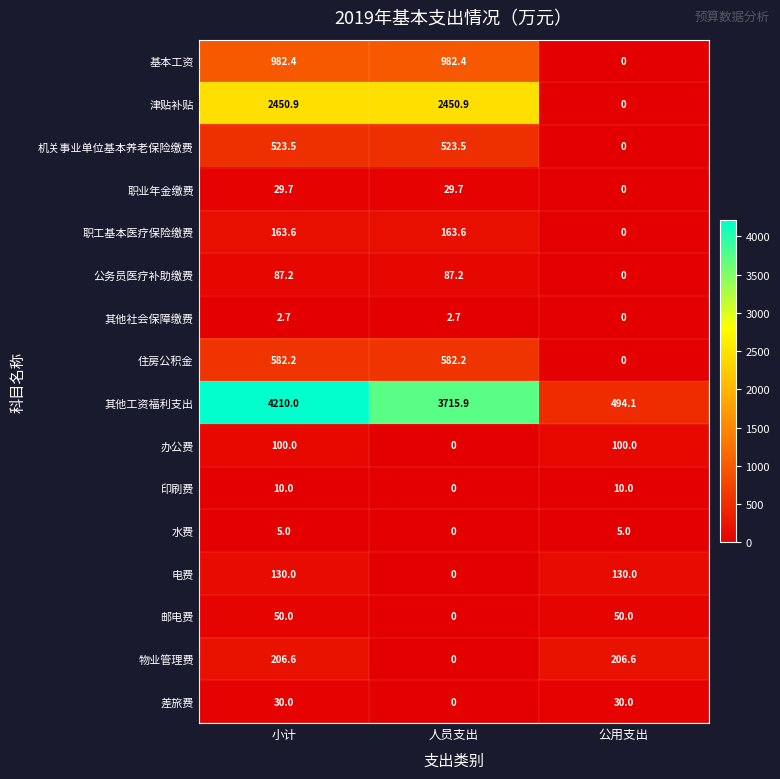

What is the greatest value displayed?

4210.0